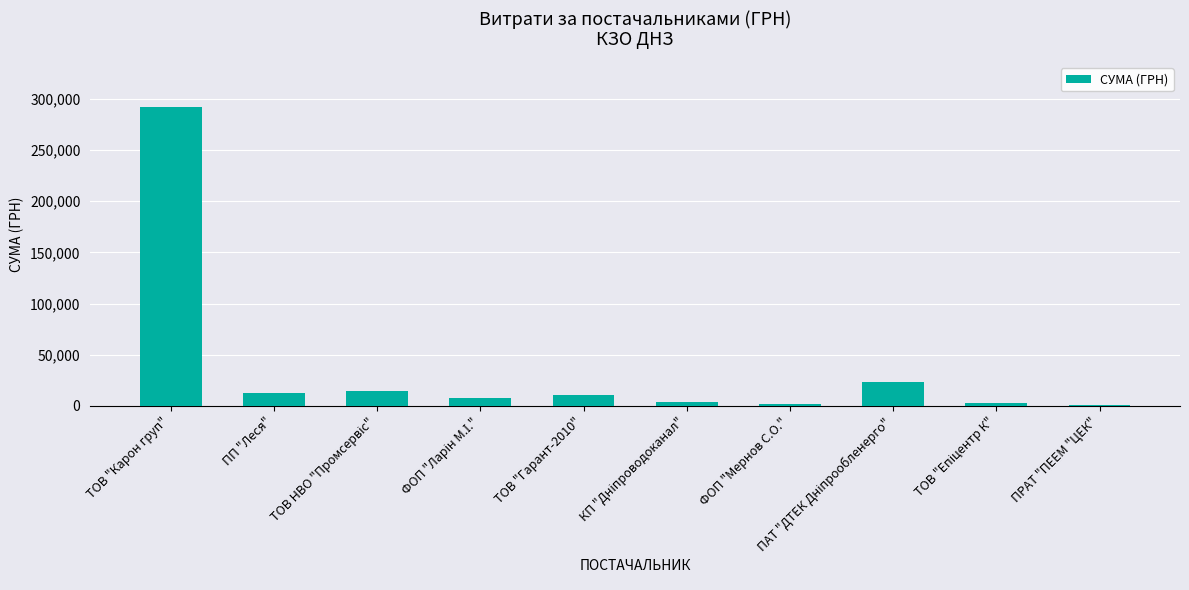

What is the average value?

37106.6